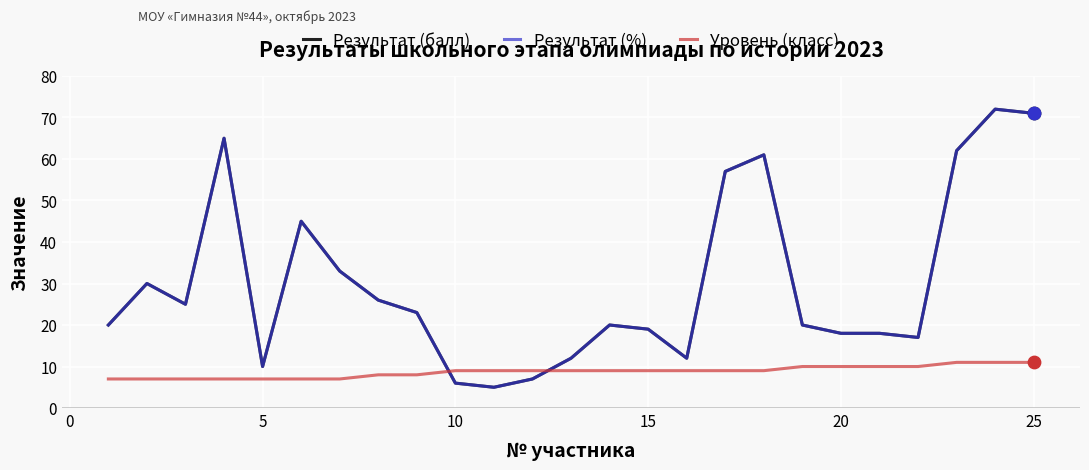

At how many categories does at least one series exceed 6?

25